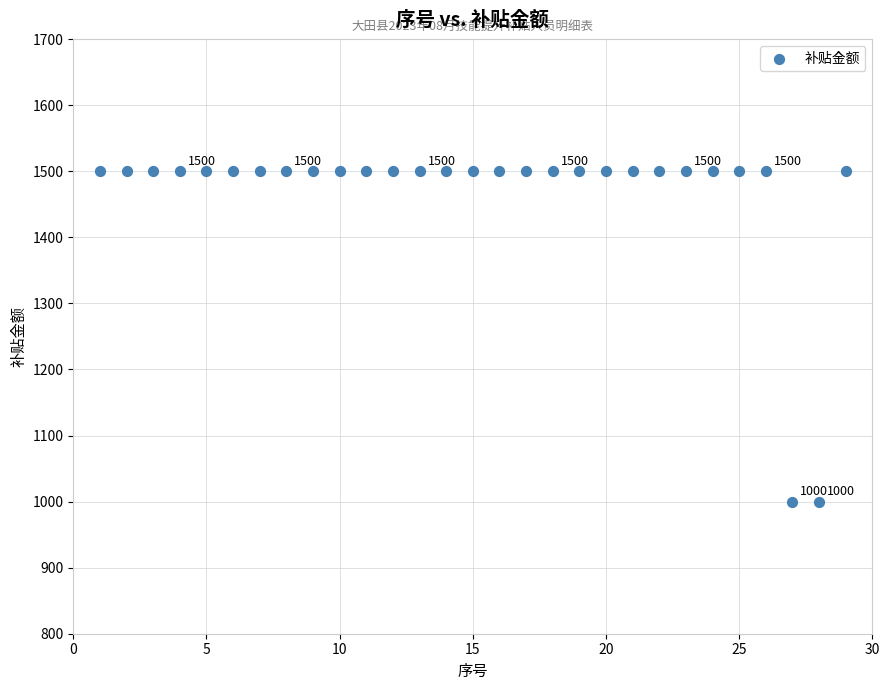

What is the range of Y values (max minus min)?

500